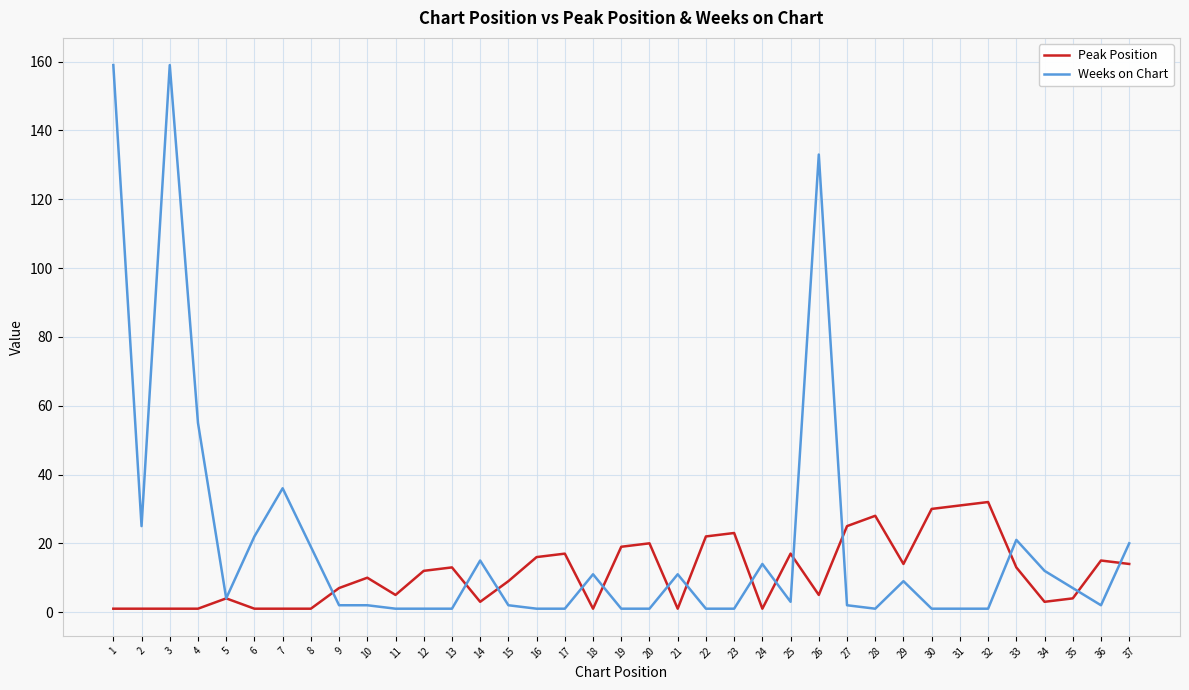

The Peak Position series shows 1 at 21. True or false?

True